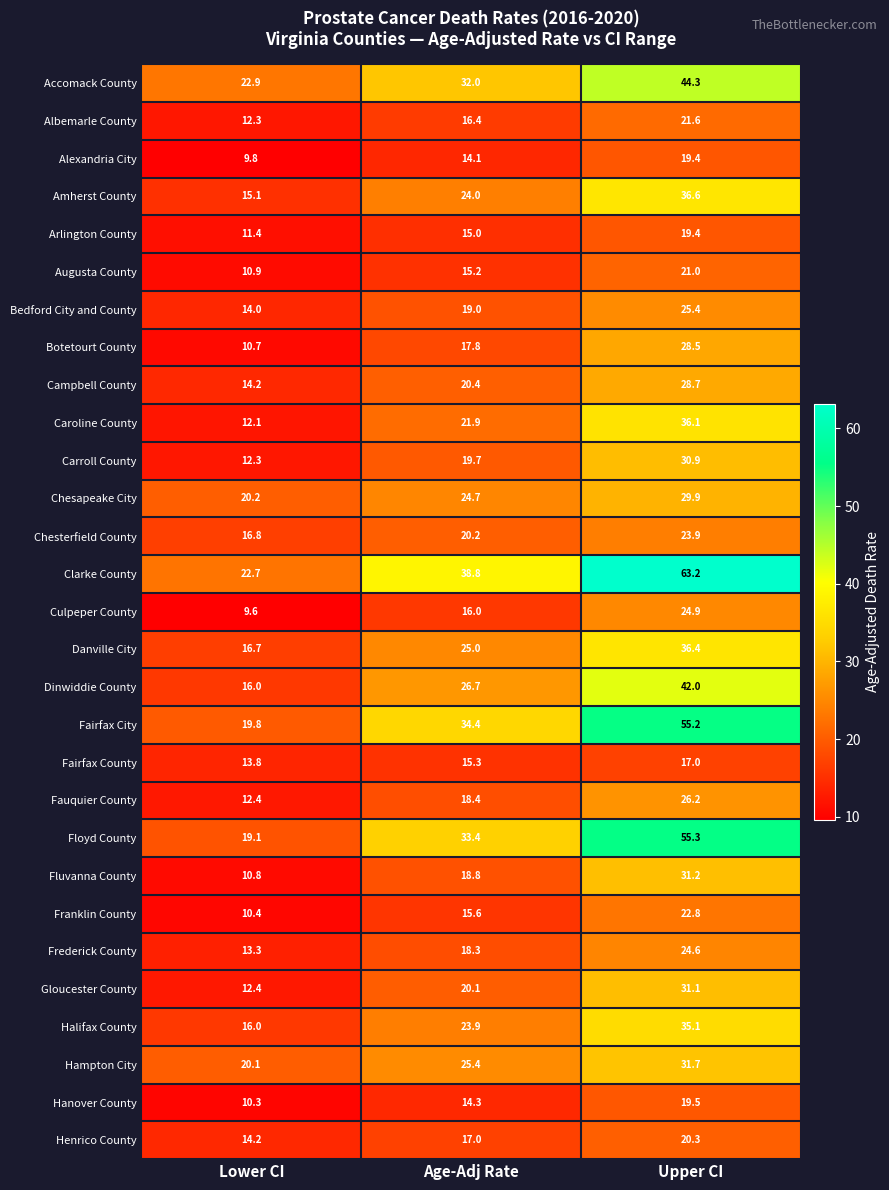

Is it true that Clarke County equals 30.9 at Lower CI?

False